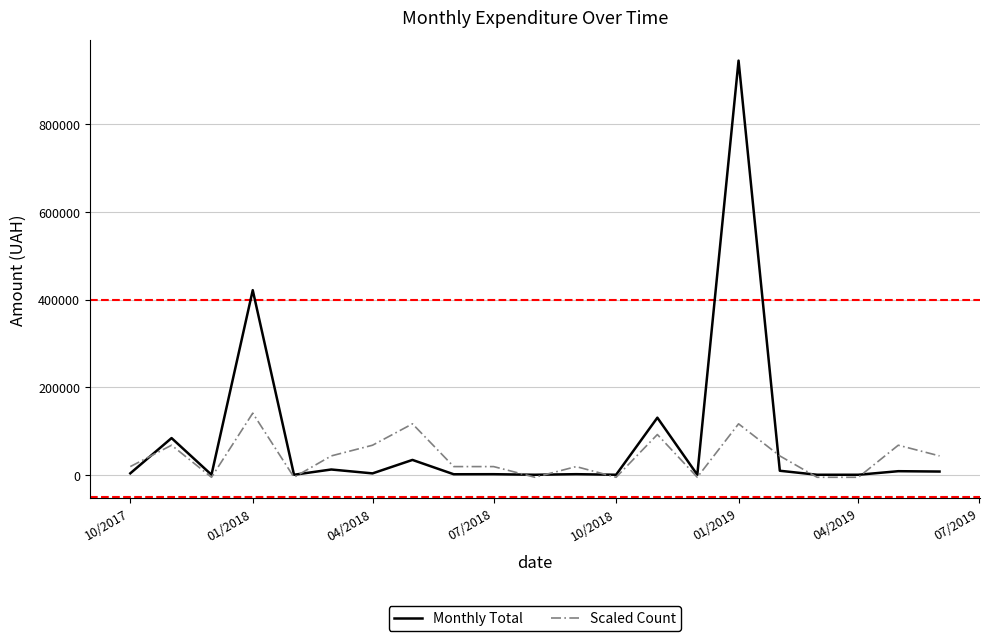

How many lines are shown in the chart?

2